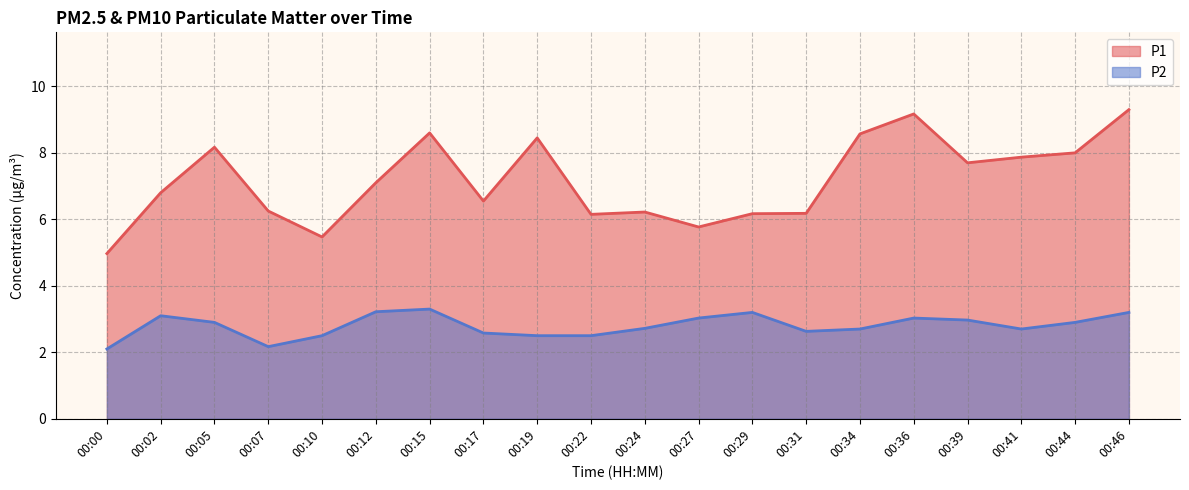

True or false: P2 and P1 intersect in this chart.

False